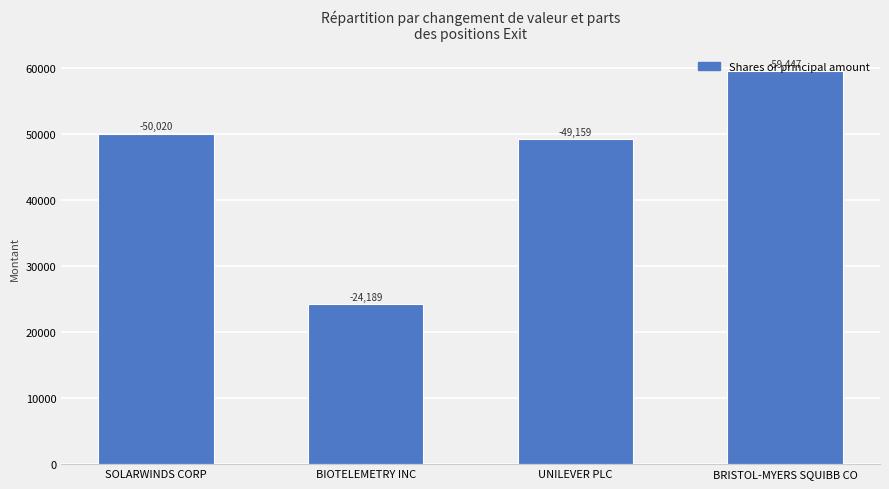

Approximately how many times larger is the value at SOLARWINDS CORP compared to BRISTOL-MYERS SQUIBB CO?

0.8